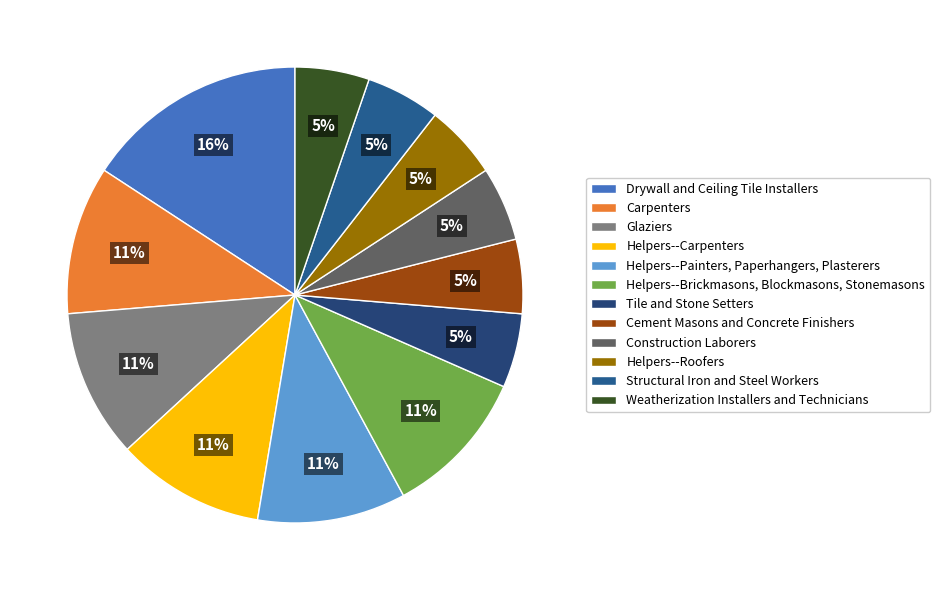

Count the number of slices in the pie.

12